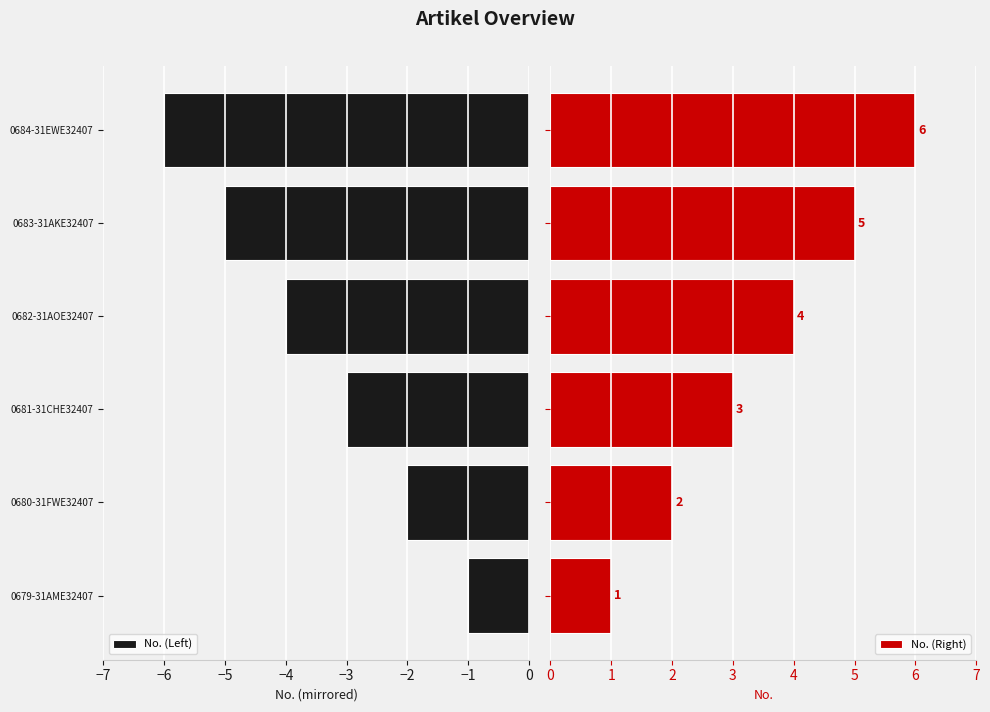

What is the difference between the maximum and minimum values in the No. (Right) series?

5